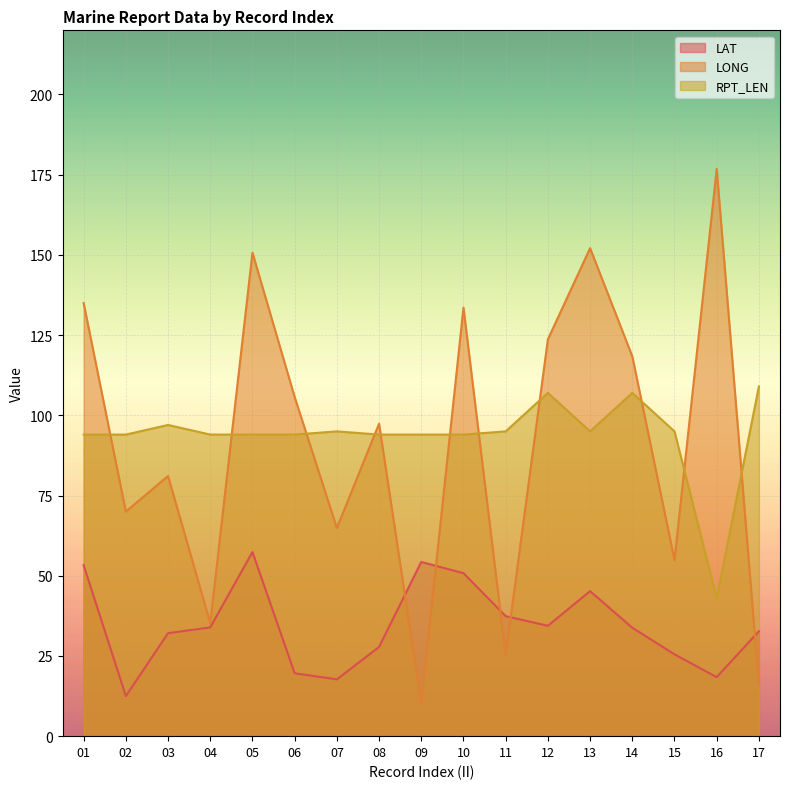

At which label does LAT reach its minimum?

02